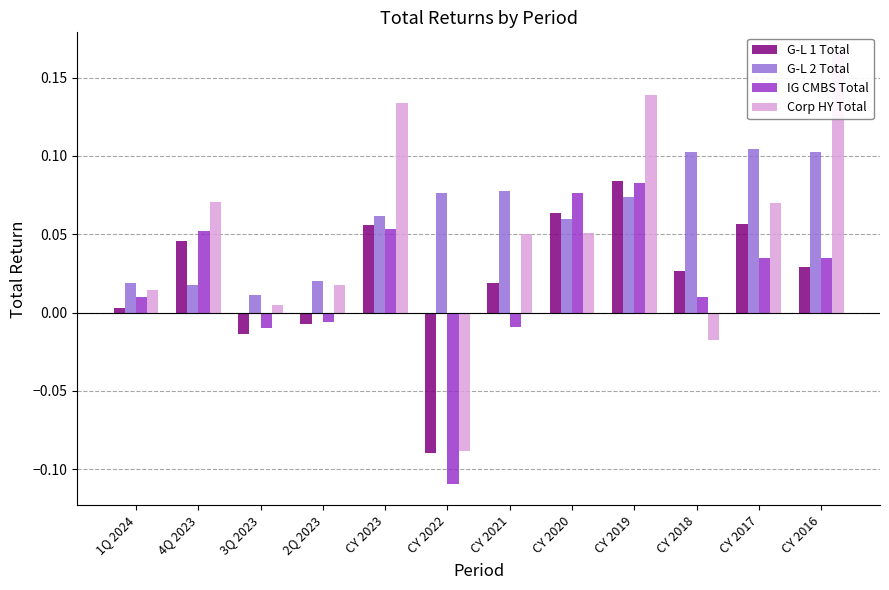

Count the number of data series in this chart.

4